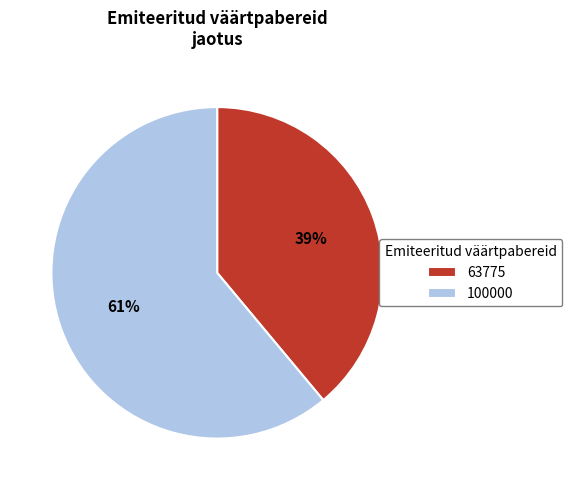

Rank the categories by value from highest to lowest.

100000, 63775